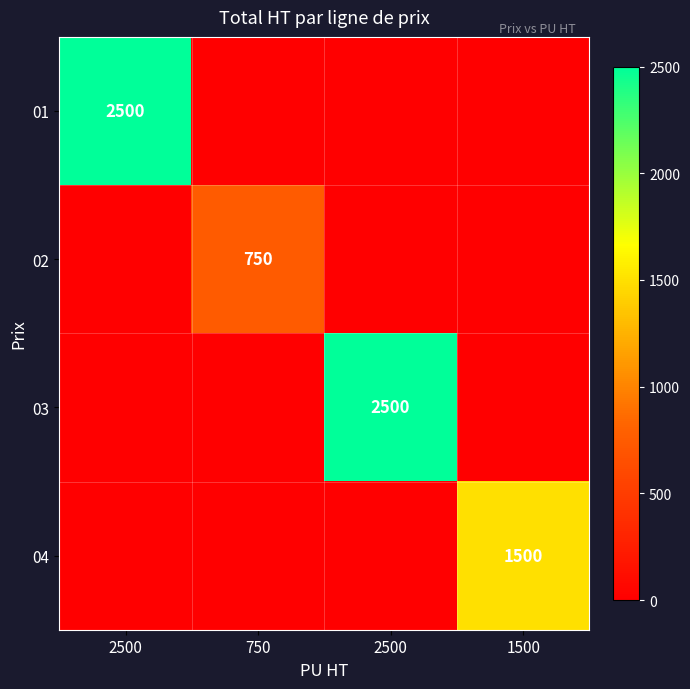

What is the sum of the 01 values at 2500 and 750?

2500